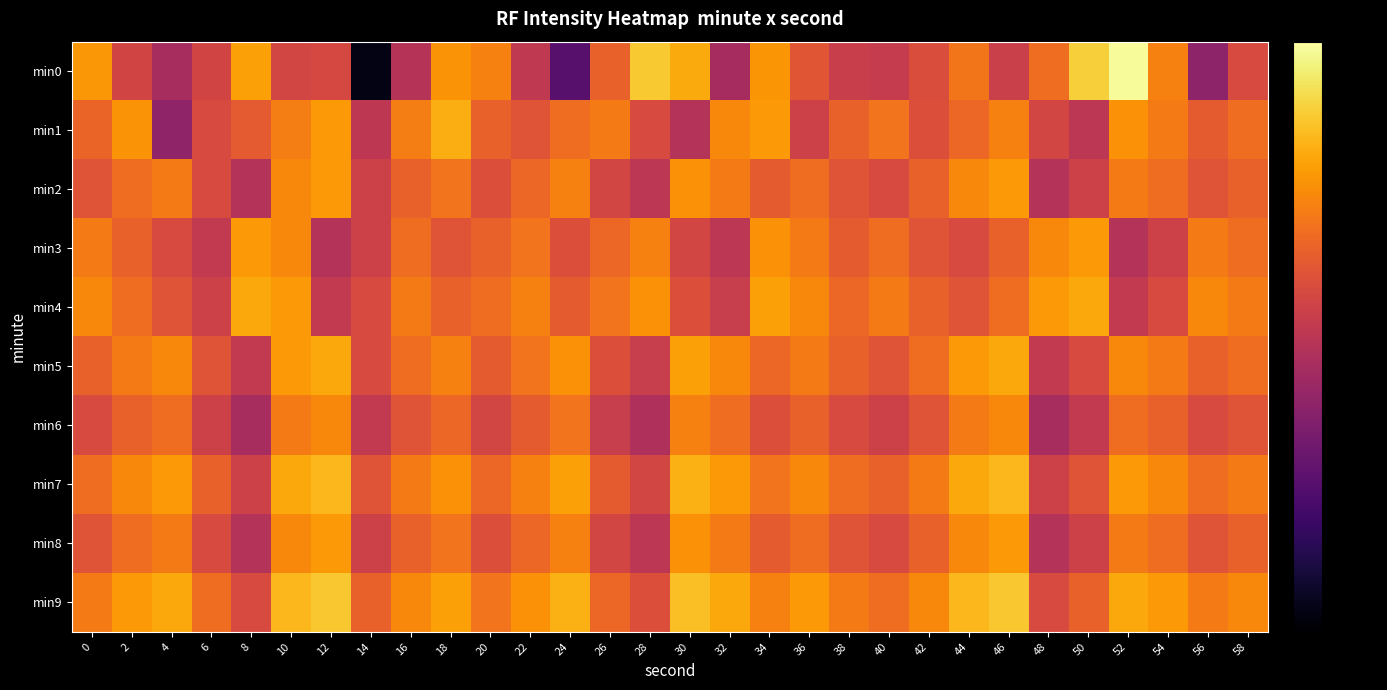

Which series changed the most between 4 and 48?

min0